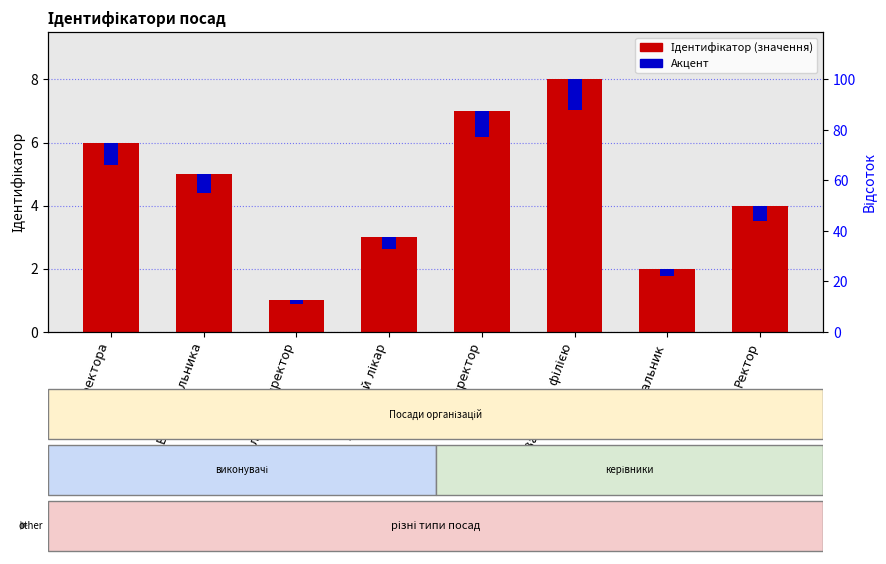

What is the label of the 1st bar from the left?

В.о. директора